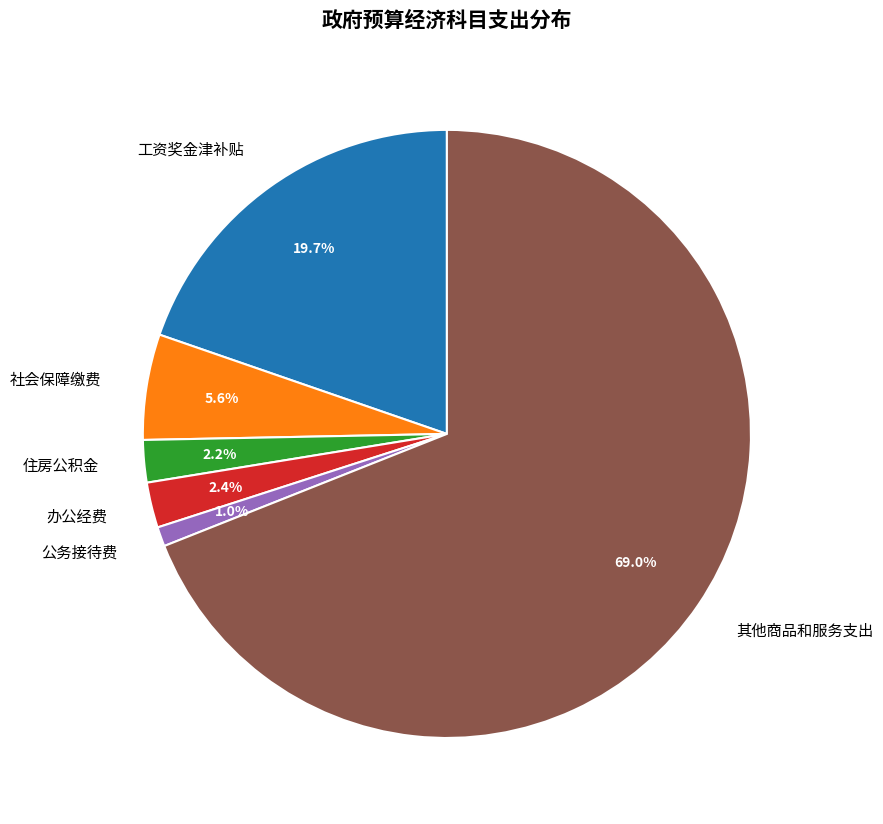

Between 住房公积金 and 社会保障缴费, which is larger?

社会保障缴费